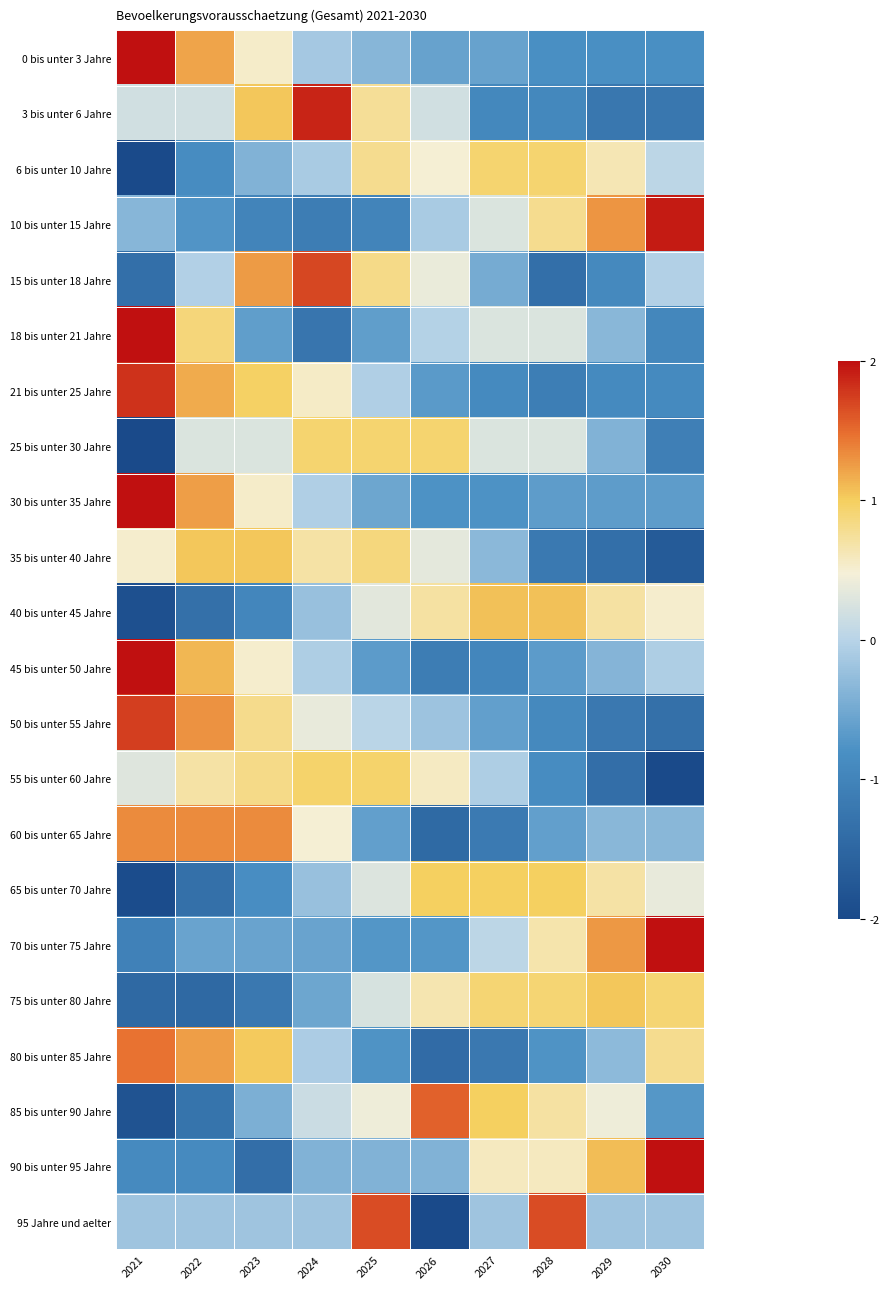

At 2022, list the series in order from smallest to largest.

75 bis unter 80 Jahre, 65 bis unter 70 Jahre, 40 bis unter 45 Jahre, 85 bis unter 90 Jahre, 90 bis unter 95 Jahre, 6 bis unter 10 Jahre, 10 bis unter 15 Jahre, 70 bis unter 75 Jahre, 95 Jahre und aelter, 15 bis unter 18 Jahre, 3 bis unter 6 Jahre, 25 bis unter 30 Jahre, 55 bis unter 60 Jahre, 18 bis unter 21 Jahre, 35 bis unter 40 Jahre, 45 bis unter 50 Jahre, 21 bis unter 25 Jahre, 0 bis unter 3 Jahre, 80 bis unter 85 Jahre, 30 bis unter 35 Jahre, 50 bis unter 55 Jahre, 60 bis unter 65 Jahre